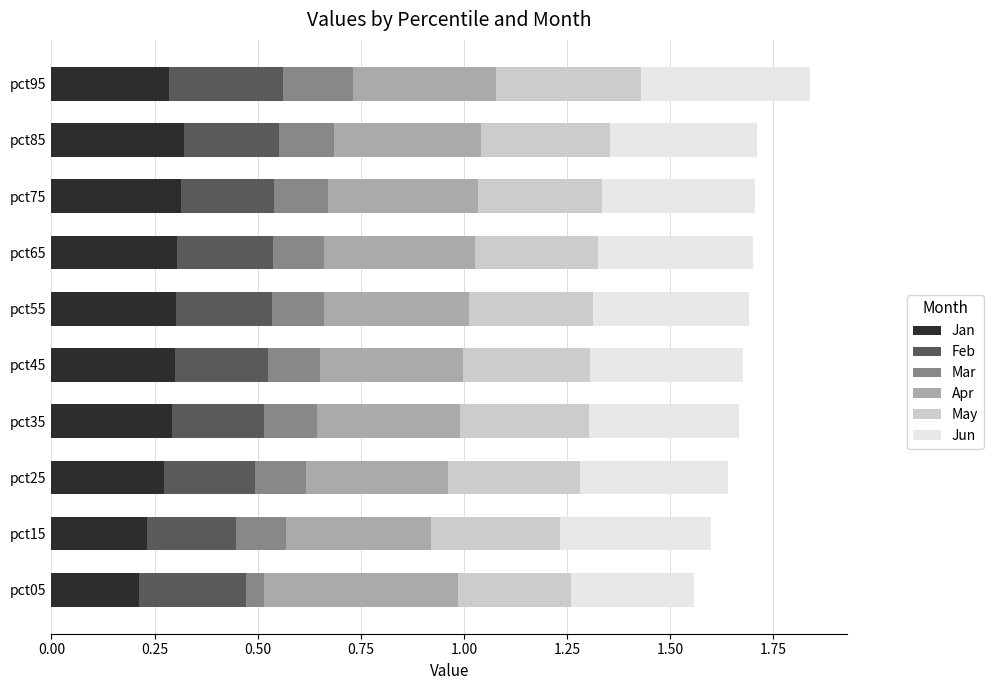

What is the total value across all series at pct45?

1.7